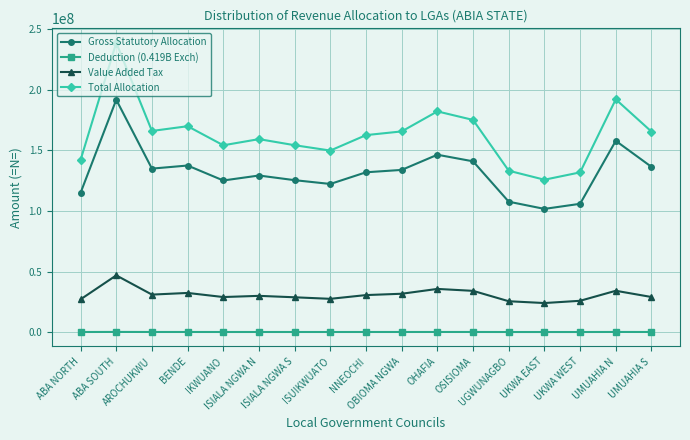

What is the average value of the Total Allocation series?

162757387.6